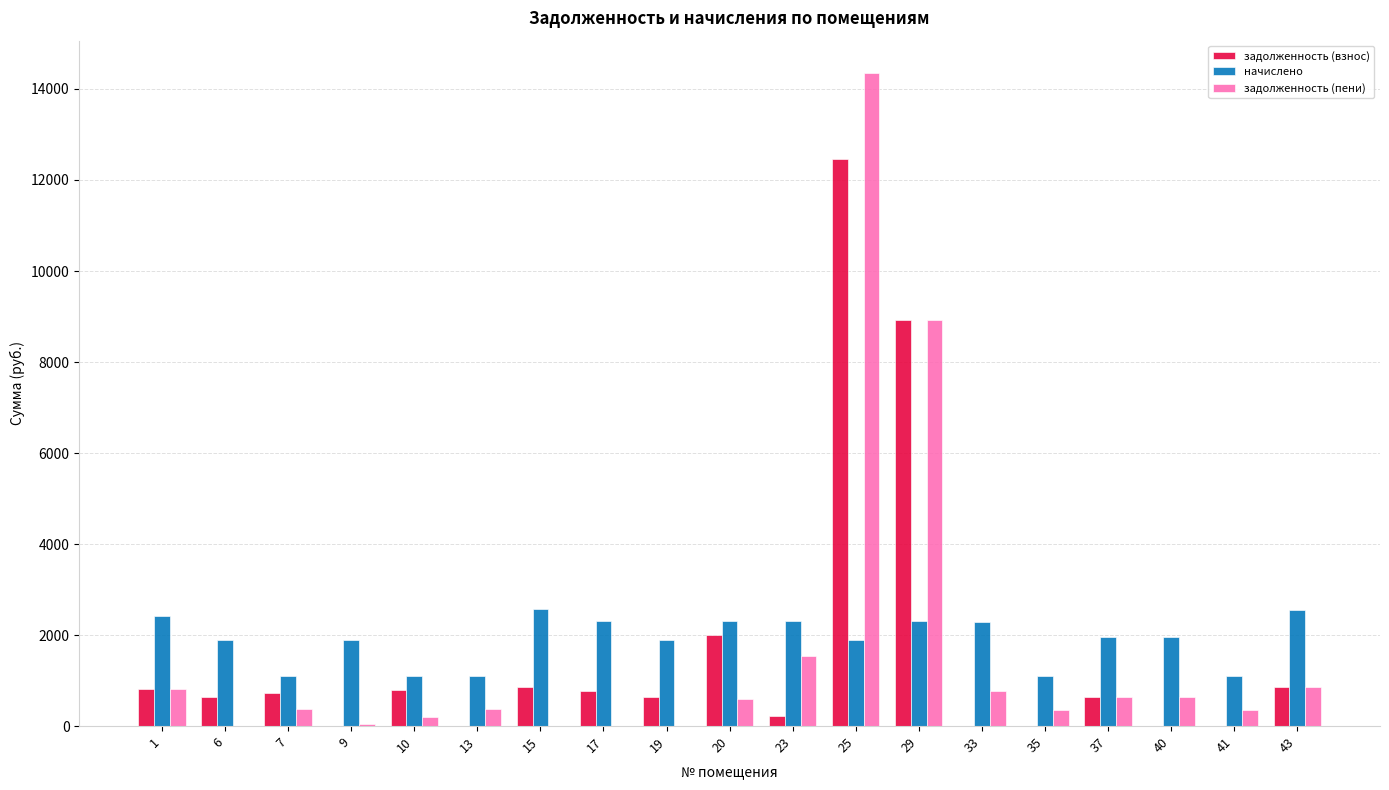

How many data points in начислено are above 1946?

10